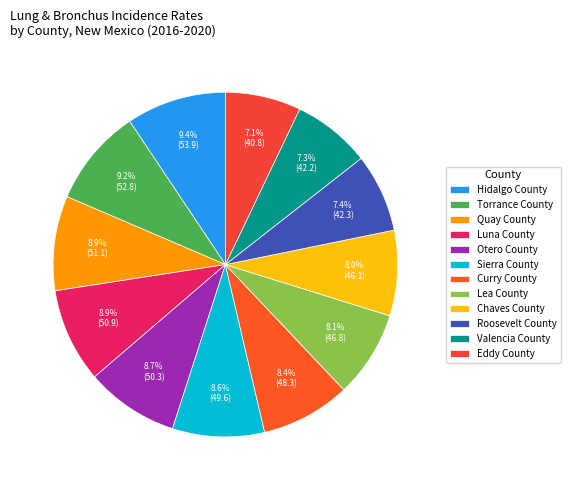

What is the largest slice in the pie chart?

Hidalgo County